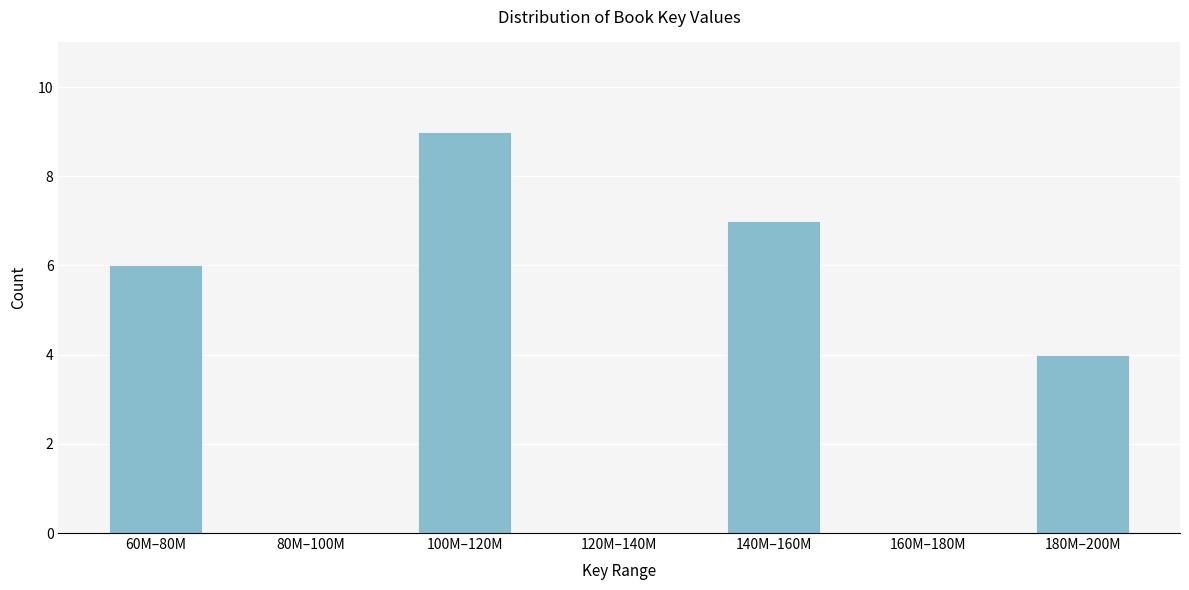

Reading right to left, list all the values displayed in this chart.

180M–200M=4	160M–180M=0	140M–160M=7	120M–140M=0	100M–120M=9	80M–100M=0	60M–80M=6